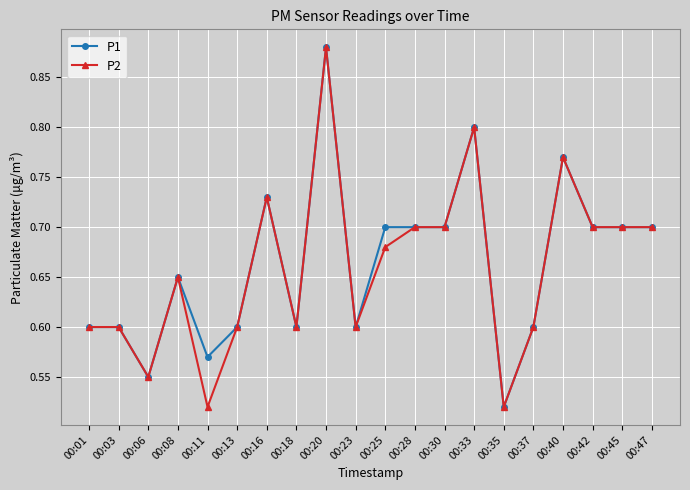

True or false: P1 has more than 1 points higher than both neighbors.

True